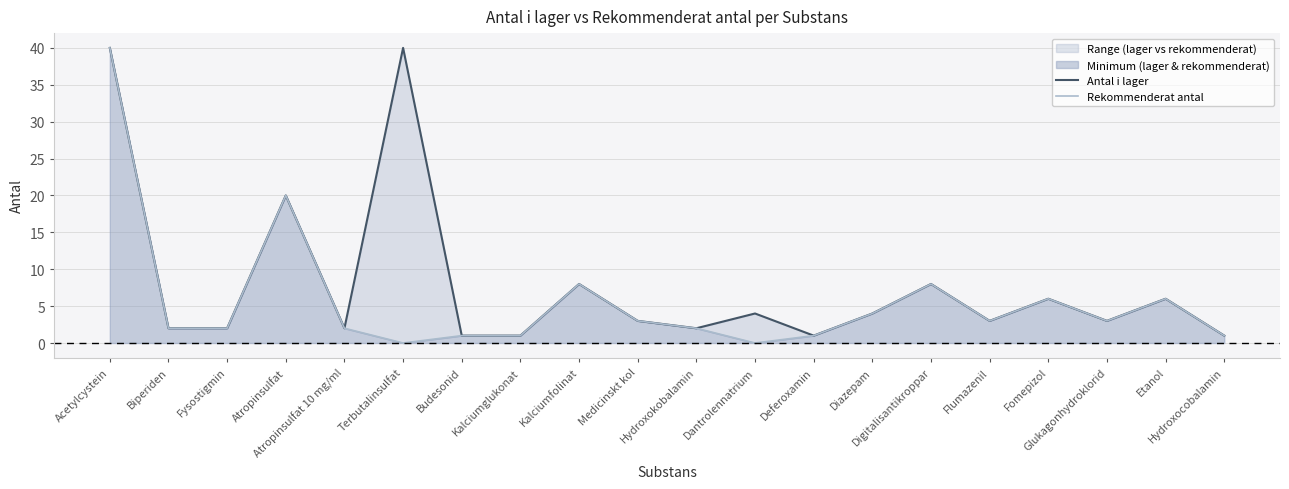

Reading left to right, transcribe all the data shown in this chart.

Antal i lager: Acetylcystein=40	Biperiden=2	Fysostigmin=2	Atropinsulfat=20	Atropinsulfat 10 mg/ml=2	Terbutalinsulfat=40	Budesonid=1	Kalciumglukonat=1	Kalciumfolinat=8	Medicinskt kol=3	Hydroxokobalamin=2	Dantrolennatrium=4	Deferoxamin=1	Diazepam=4	Digitalisantikroppar=8	Flumazenil=3	Fomepizol=6	Glukagonhydroklorid=3	Etanol=6	Hydroxocobalamin=1
Rekommenderat antal: Acetylcystein=40	Biperiden=2	Fysostigmin=2	Atropinsulfat=20	Atropinsulfat 10 mg/ml=2	Terbutalinsulfat=0	Budesonid=1	Kalciumglukonat=1	Kalciumfolinat=8	Medicinskt kol=3	Hydroxokobalamin=2	Dantrolennatrium=0	Deferoxamin=1	Diazepam=4	Digitalisantikroppar=8	Flumazenil=3	Fomepizol=6	Glukagonhydroklorid=3	Etanol=6	Hydroxocobalamin=1